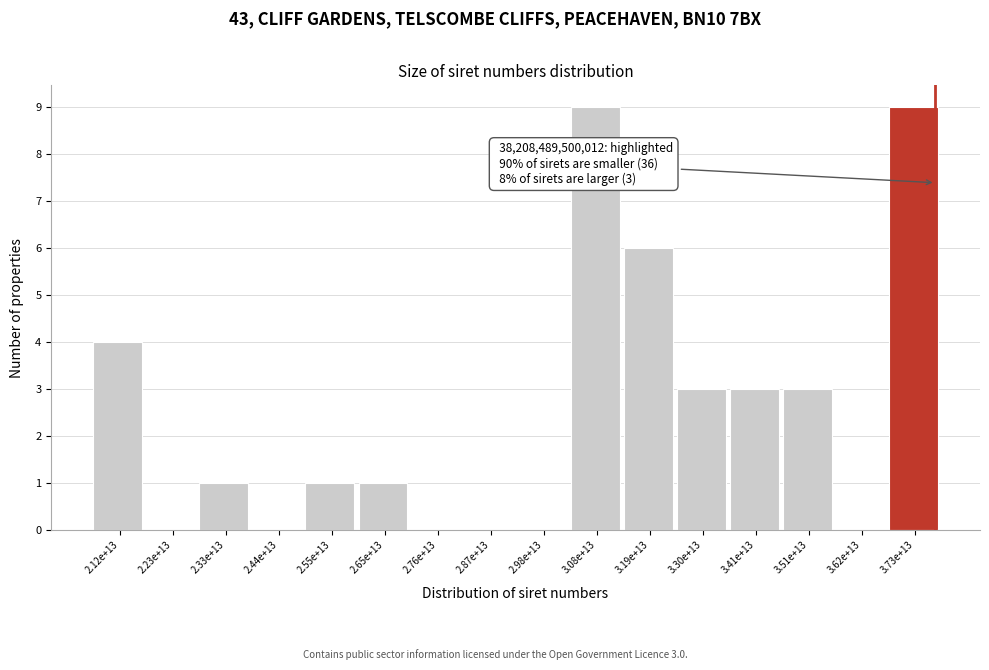

Reading left to right, extract all data points from this chart.

2.12e+13=4	2.23e+13=0	2.33e+13=1	2.44e+13=0	2.55e+13=1	2.65e+13=1	2.76e+13=0	2.87e+13=0	2.98e+13=0	3.08e+13=9	3.19e+13=6	3.30e+13=3	3.41e+13=3	3.51e+13=3	3.62e+13=0	3.73e+13=9